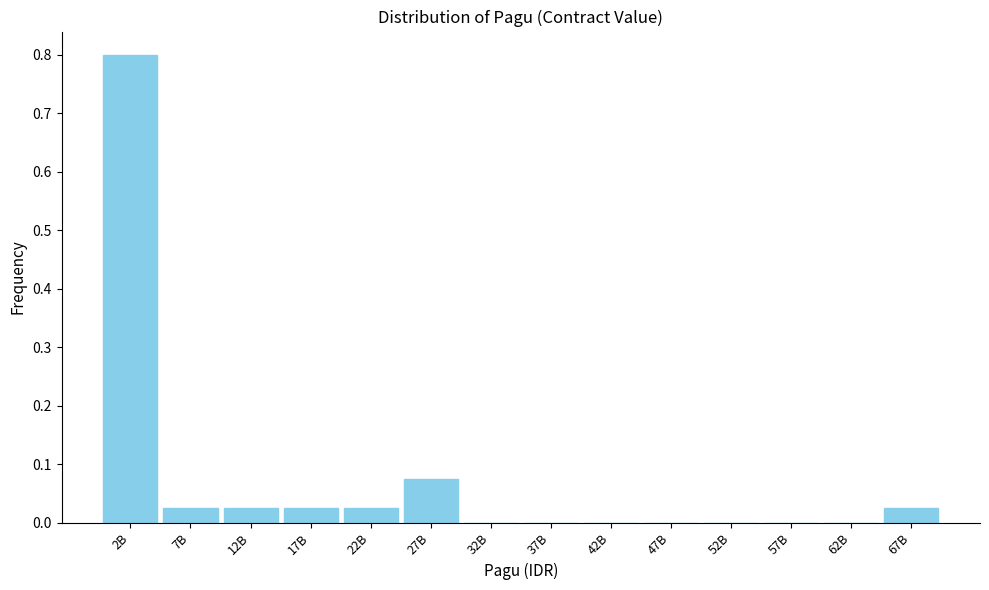

What is the sum of all values?

1.0